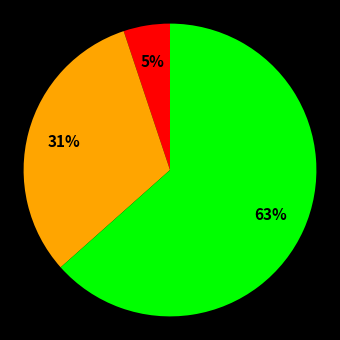

Is there any slice that represents more than half of the pie?

Yes